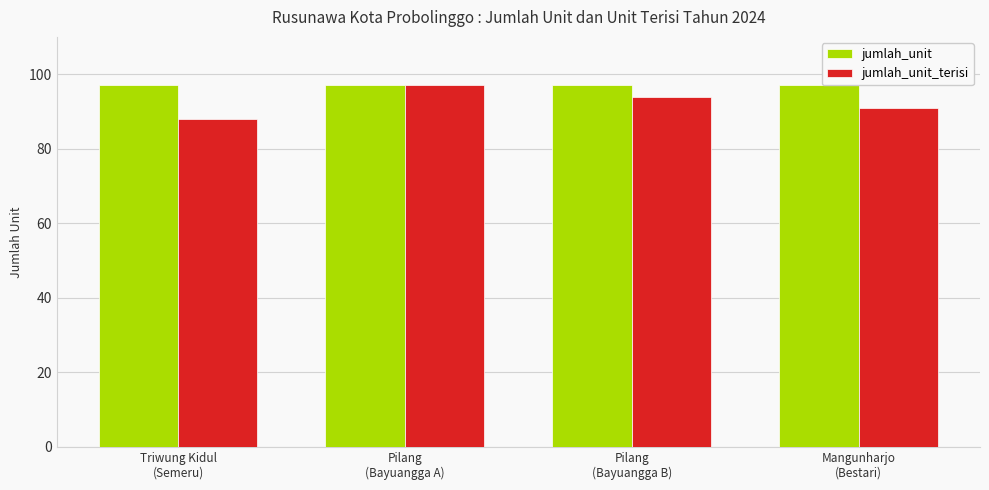

How many groups of bars are there?

4